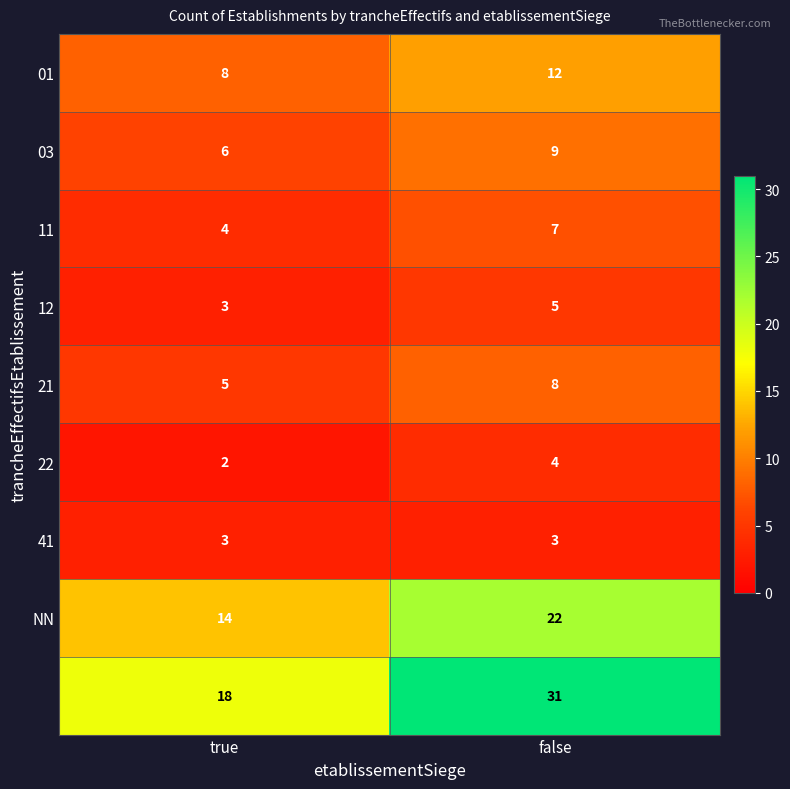

At which category is the sum across all series the highest?

false